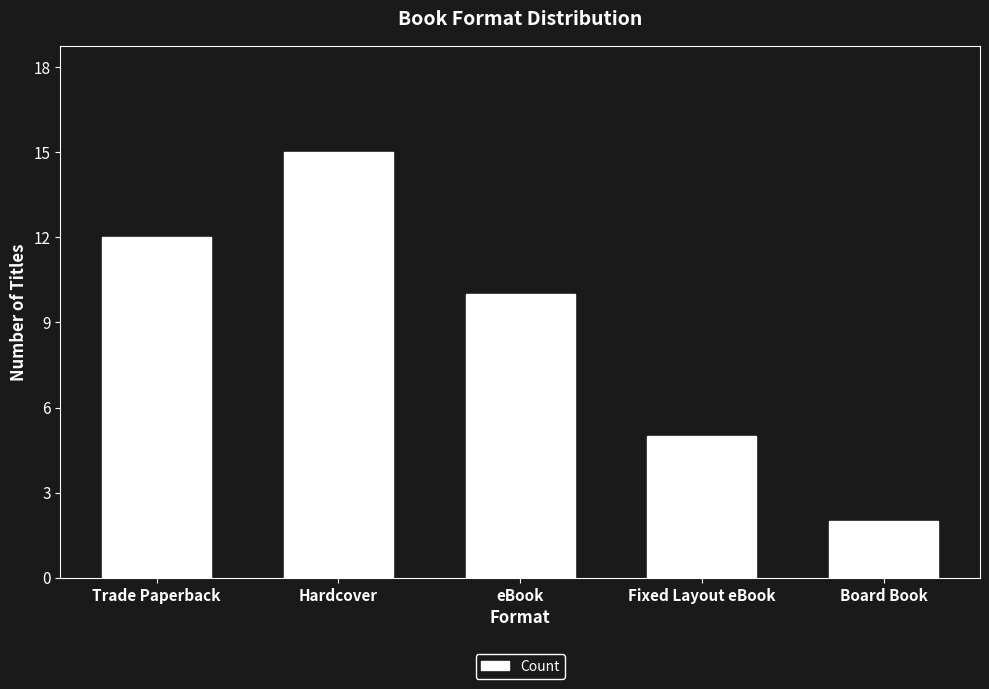

At which label does the data first exceed 10?

Trade Paperback